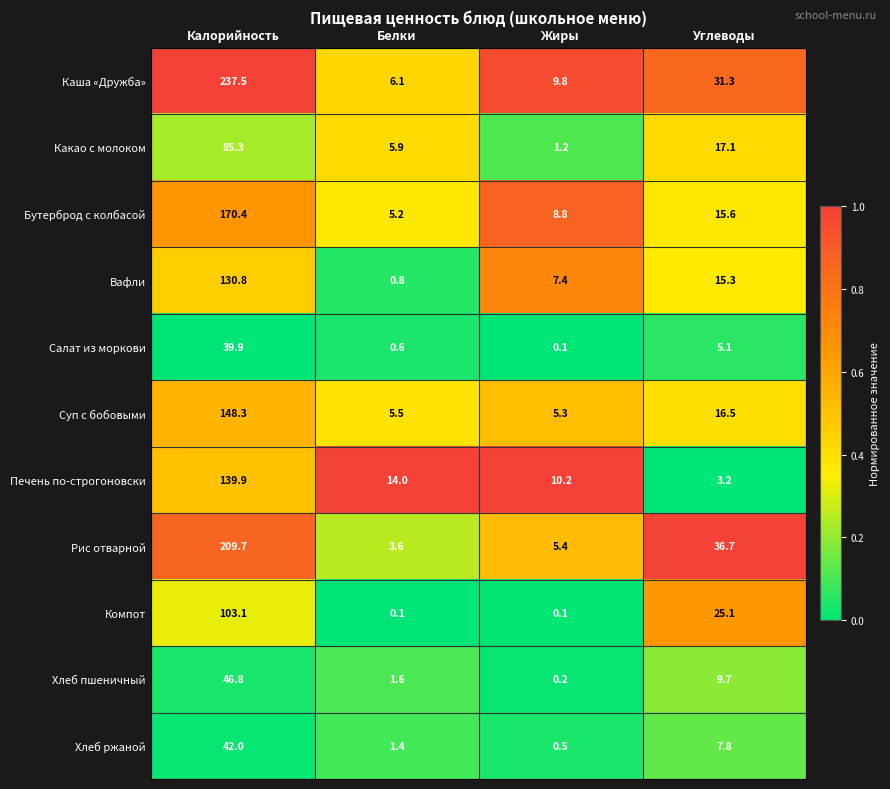

Is the value of Вафли at Белки greater than the value of Рис отварной at Жиры?

No